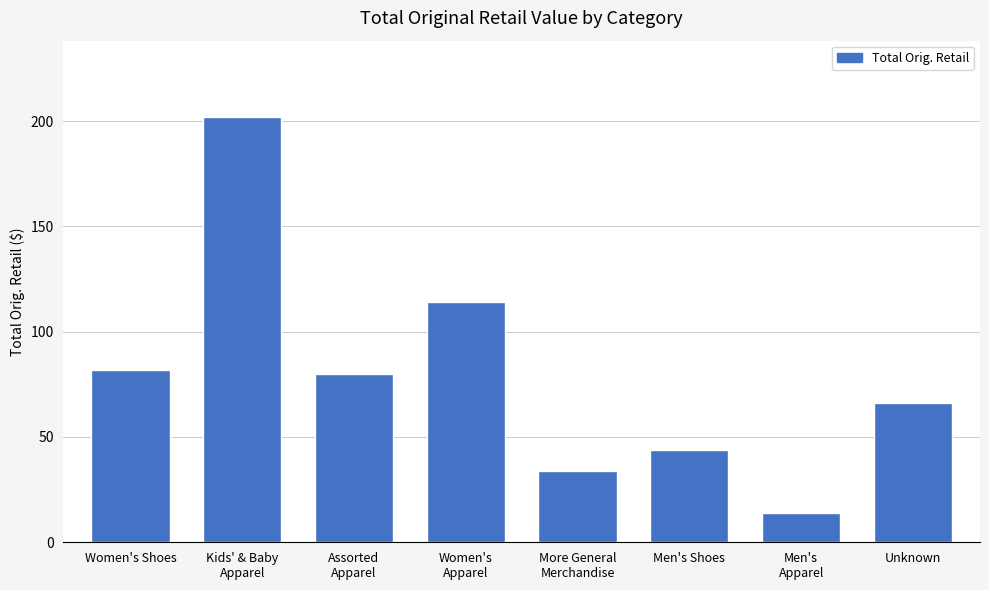

True or false: the data shows 201.8 at Kids' & Baby
Apparel.

True